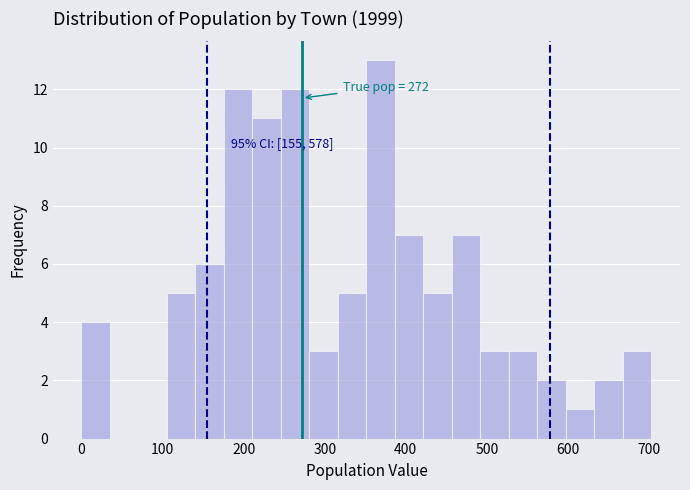

Read against the x-axis, roughly where is the centre of the tallest bar?

370